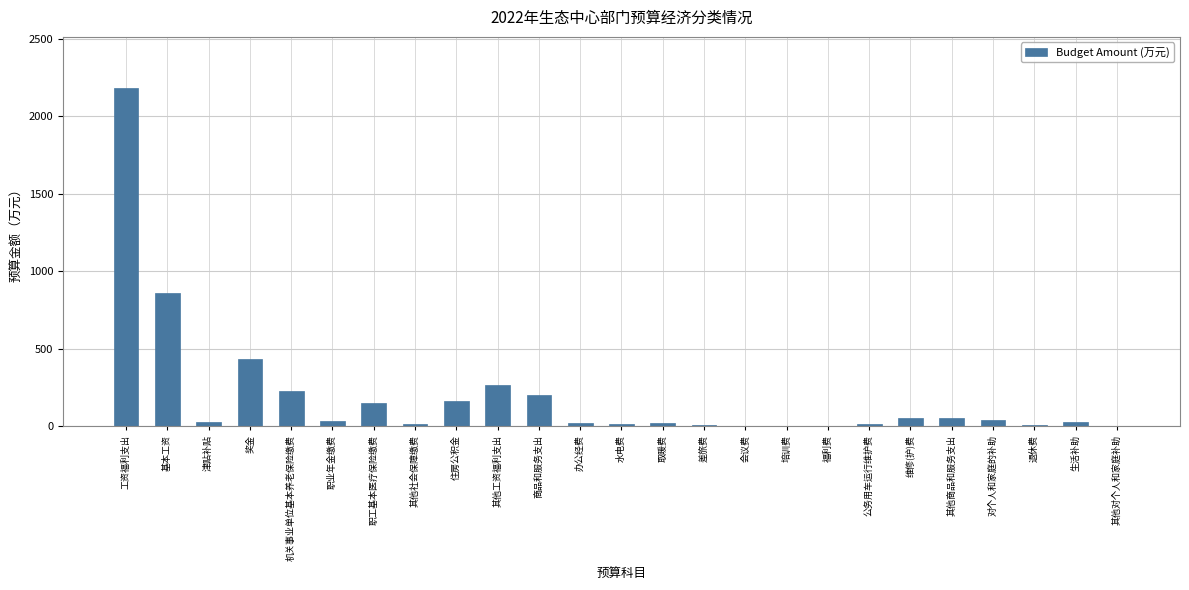

Which category has the highest value across all series?

工资福利支出